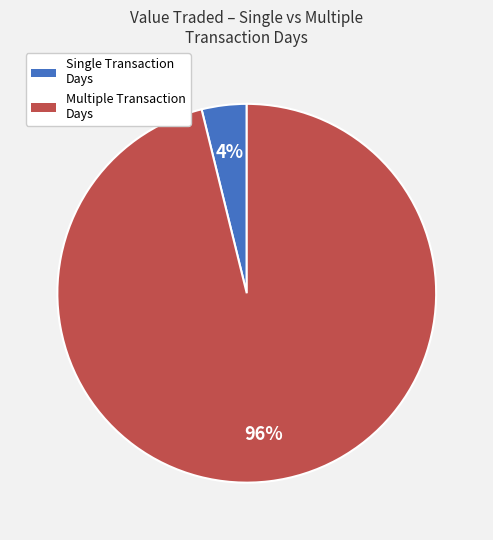

Is there any slice that represents more than half of the pie?

Yes